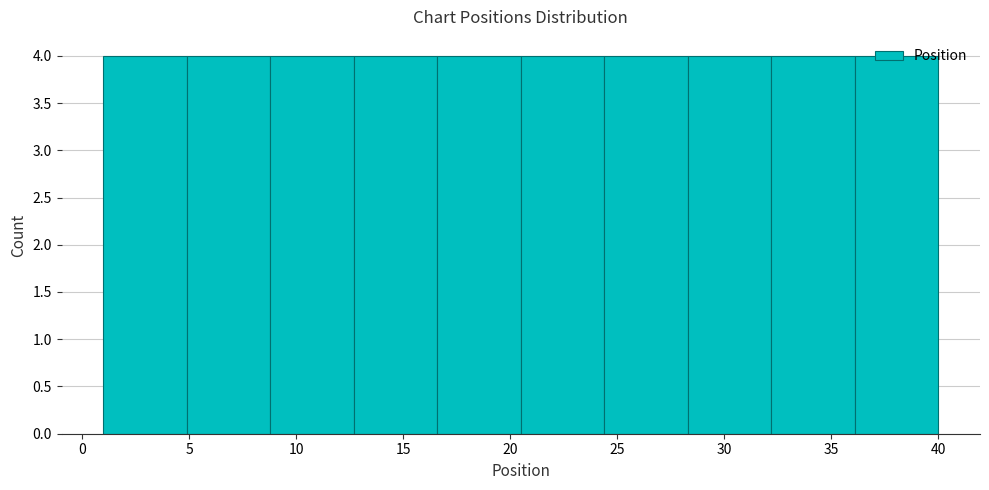

What is the height of the bar covering 36.1 to 40.0 on the x-axis? Neither the bar edges nor the heights are printed on the chart, so give them approximately, as read against the axes.

4